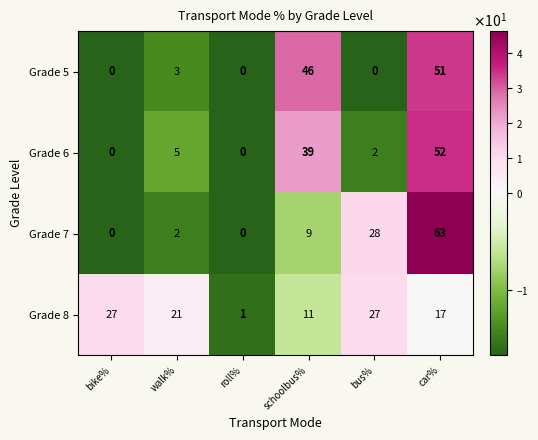

Which series changed the most between bus% and car%?

Grade 5